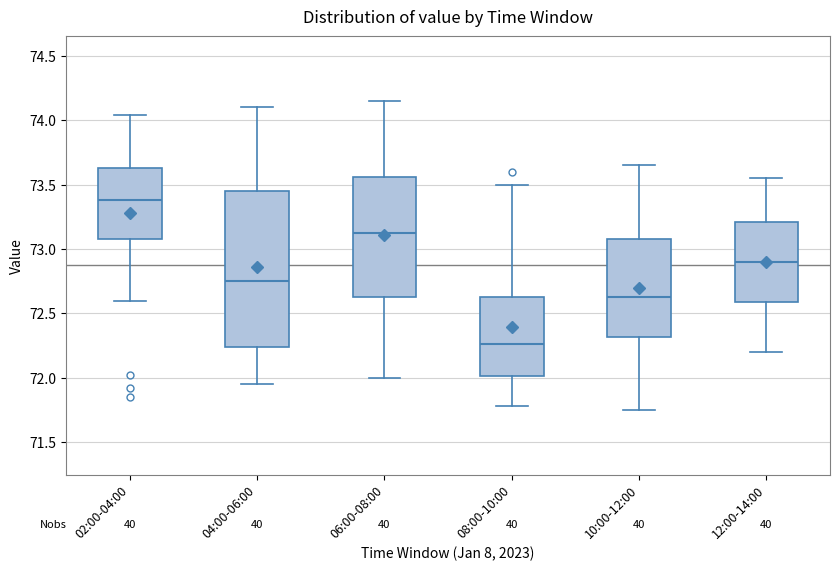

Which box's median line is the highest?

02:00-04:00